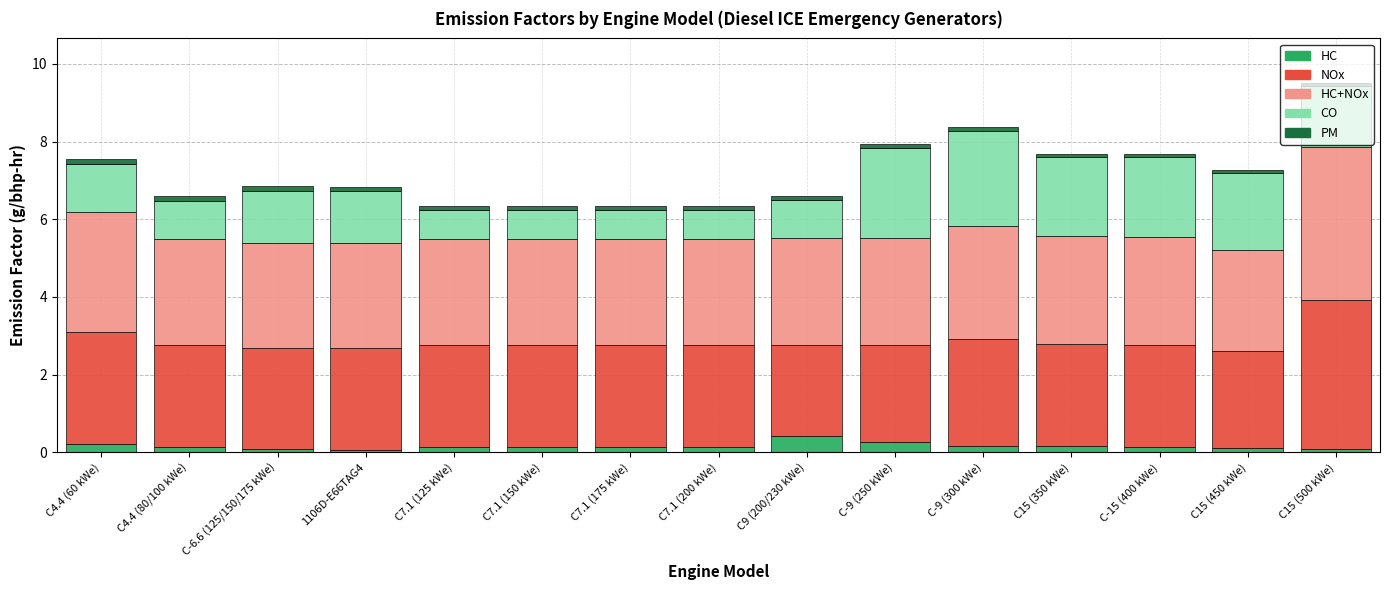

What is the maximum value for HC?

0.4